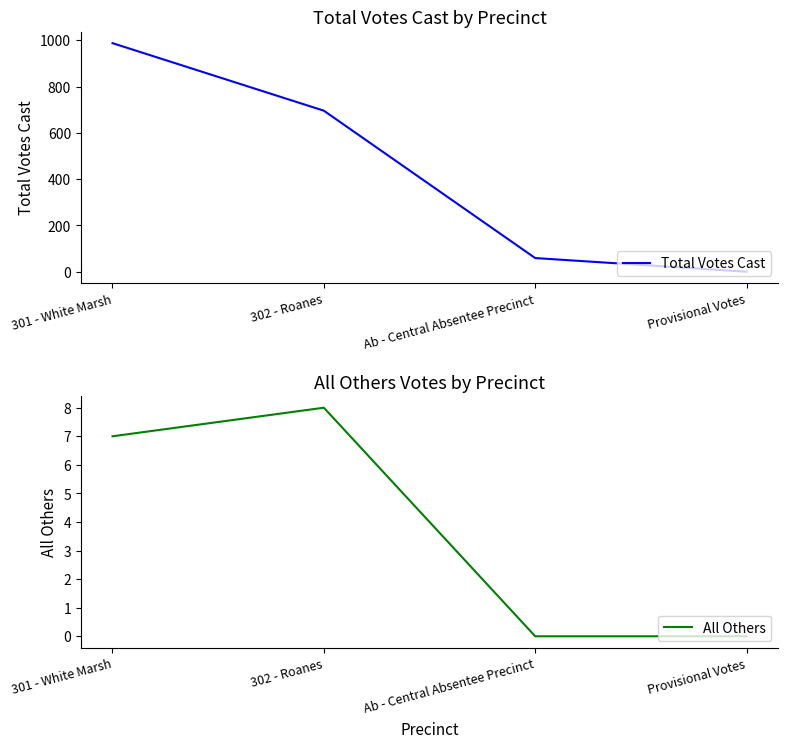

Which series changed the most between 302 - Roanes and Provisional Votes?

Total Votes Cast